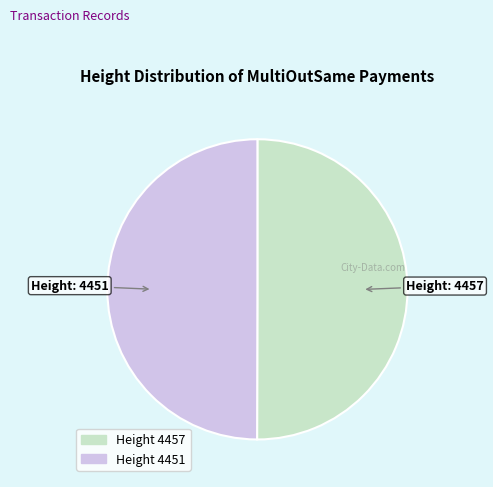

Which category has the biggest portion of the pie?

4457